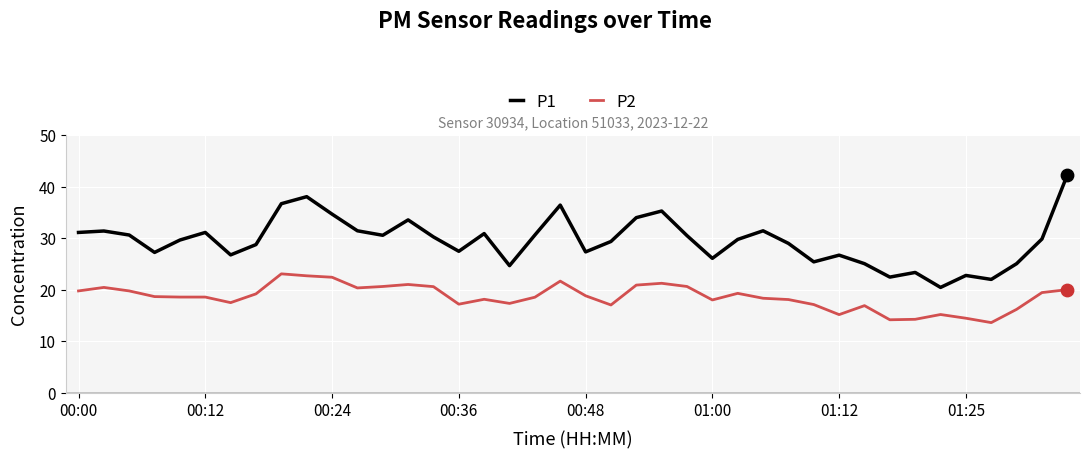

Which series has the largest range (max minus min)?

P1